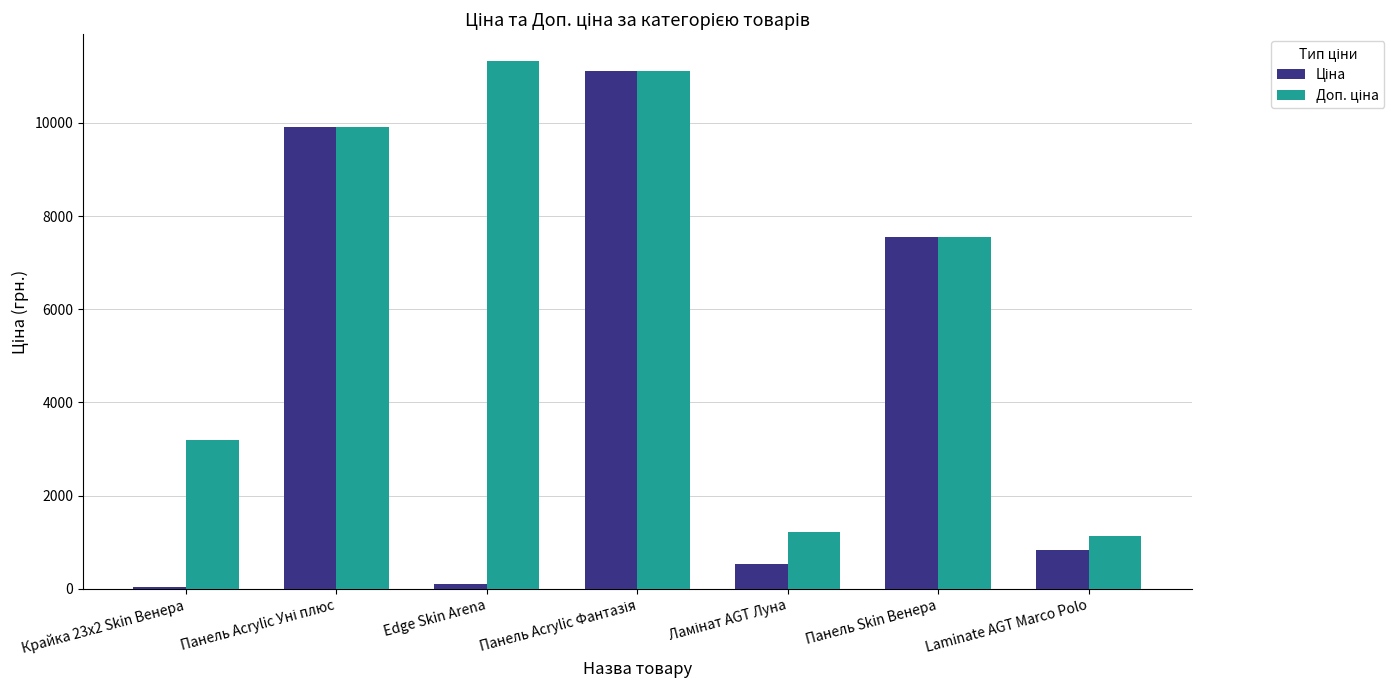

Count the number of data series in this chart.

2